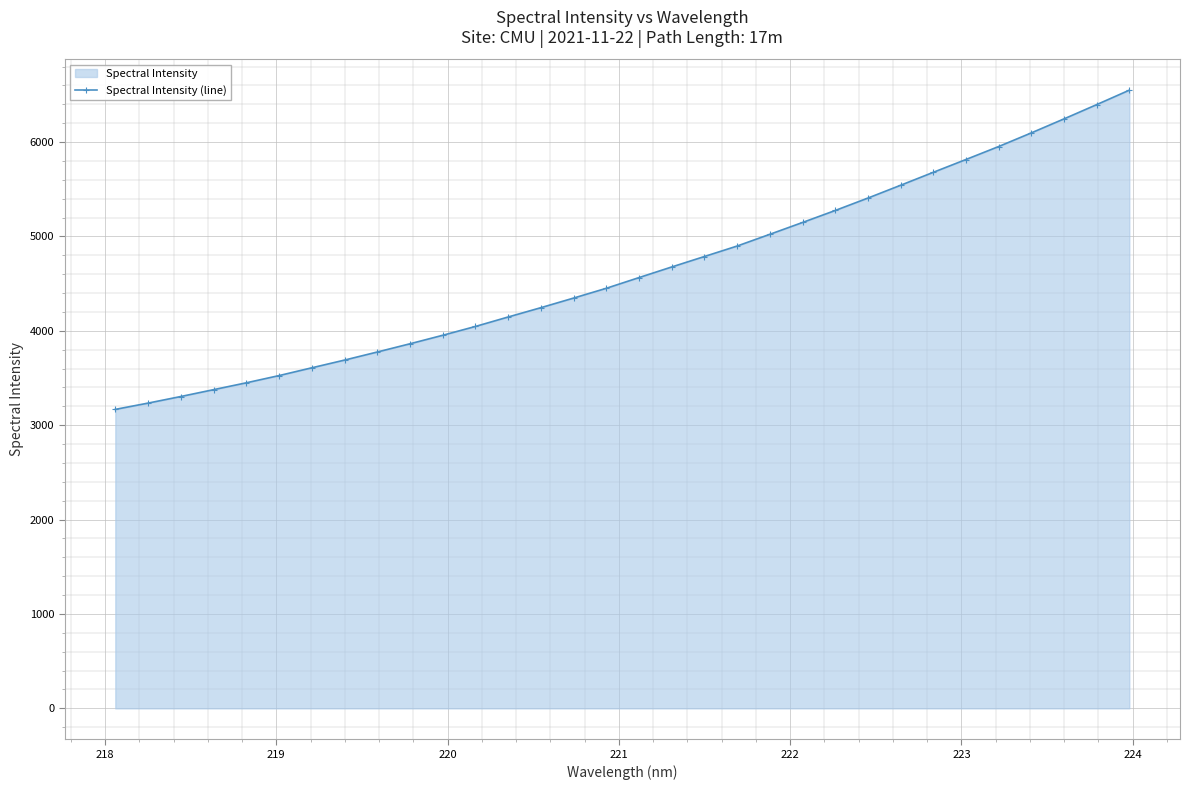

Count the number of data series in this chart.

1